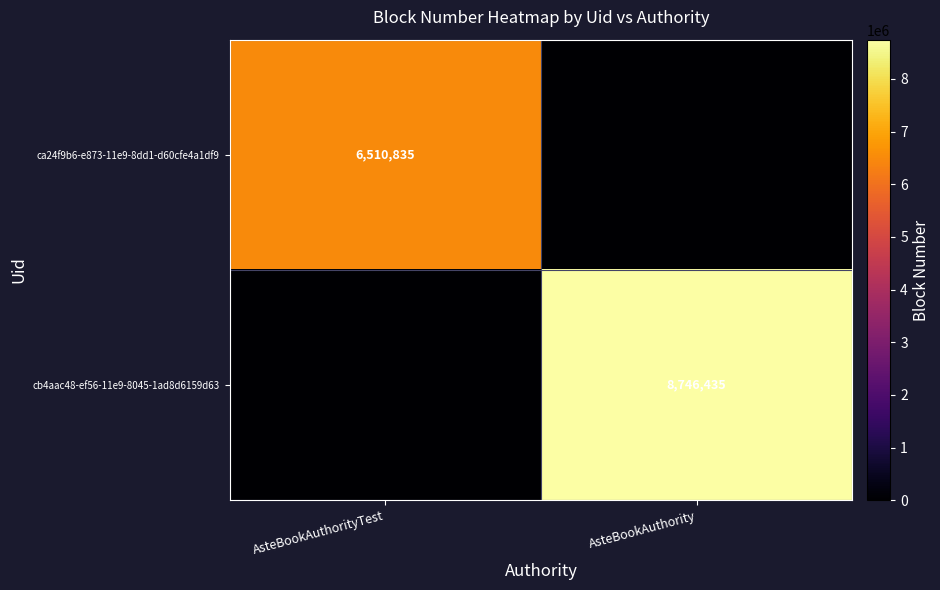

The ca24f9b6-e873-11e9-8dd1-d60cfe4a1df9 series shows 6510835 at AsteBookAuthorityTest. True or false?

True